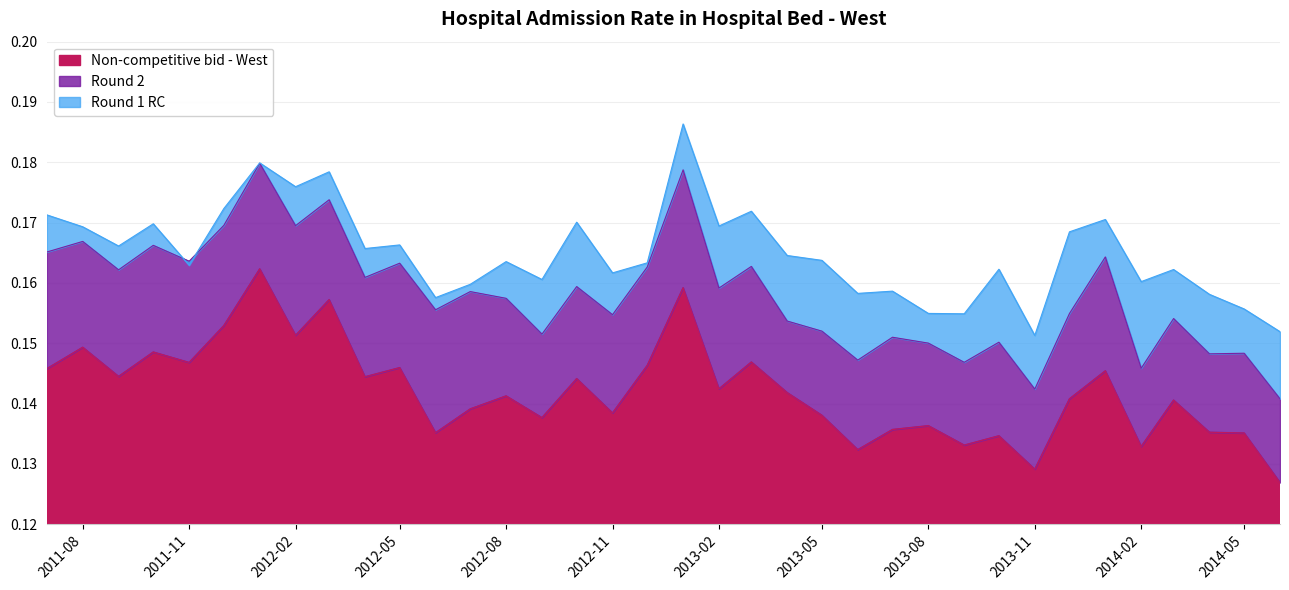

At how many categories does at least one series exceed 0?

36